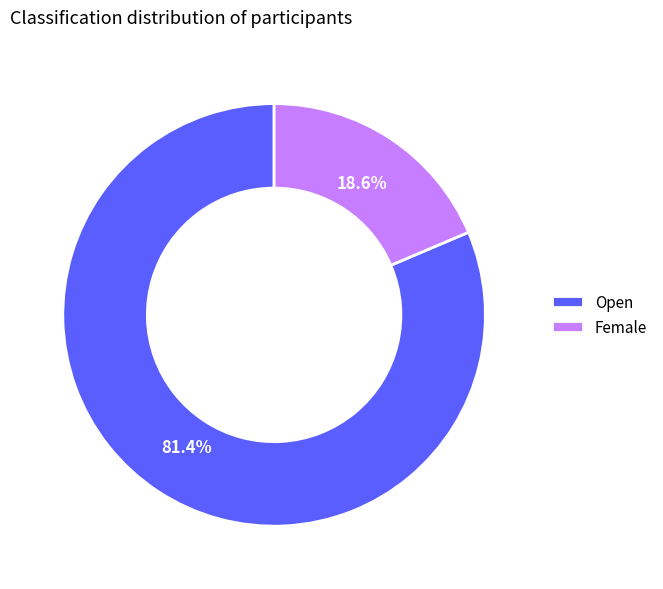

To the nearest percent, what portion does Female represent?

19%